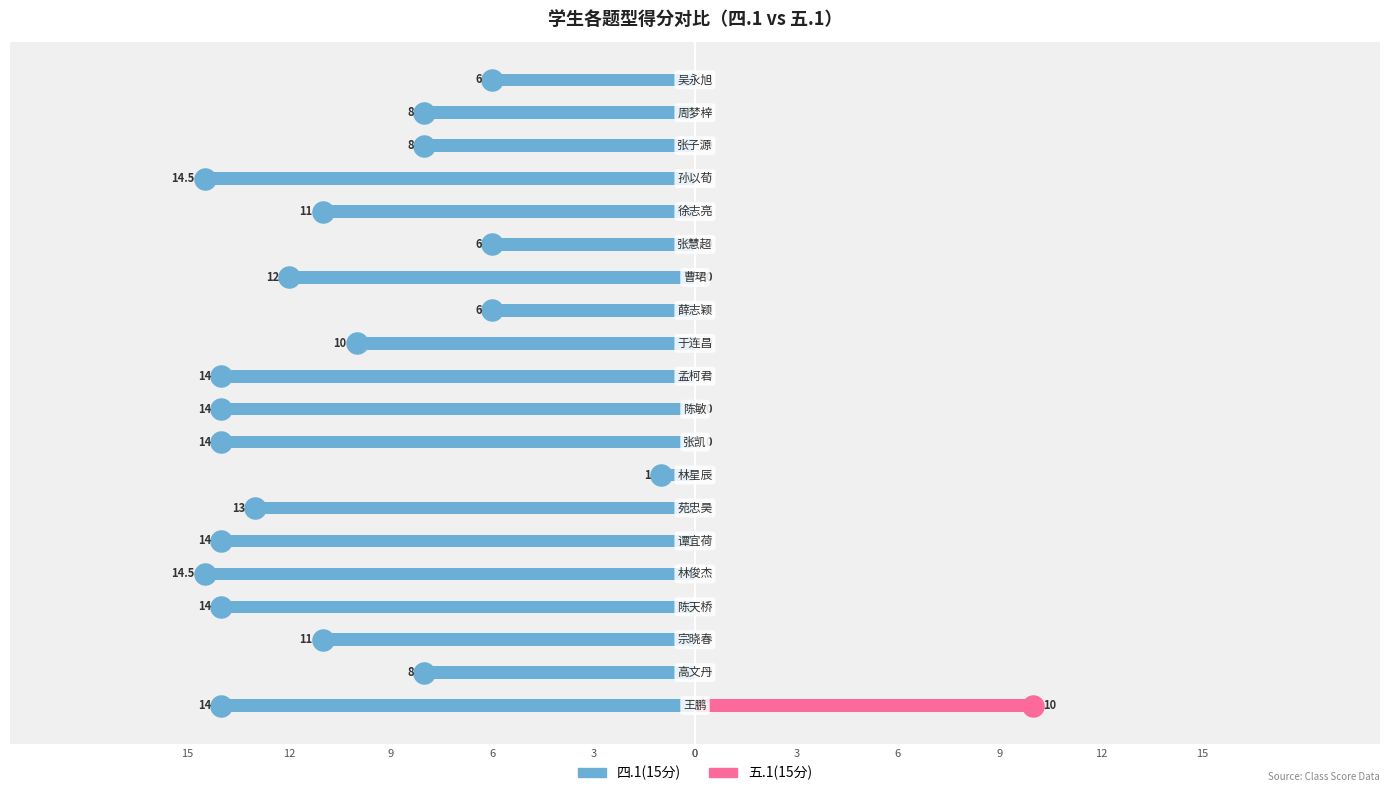

What value does the 四.1(15分) series have at 12?

-14.0